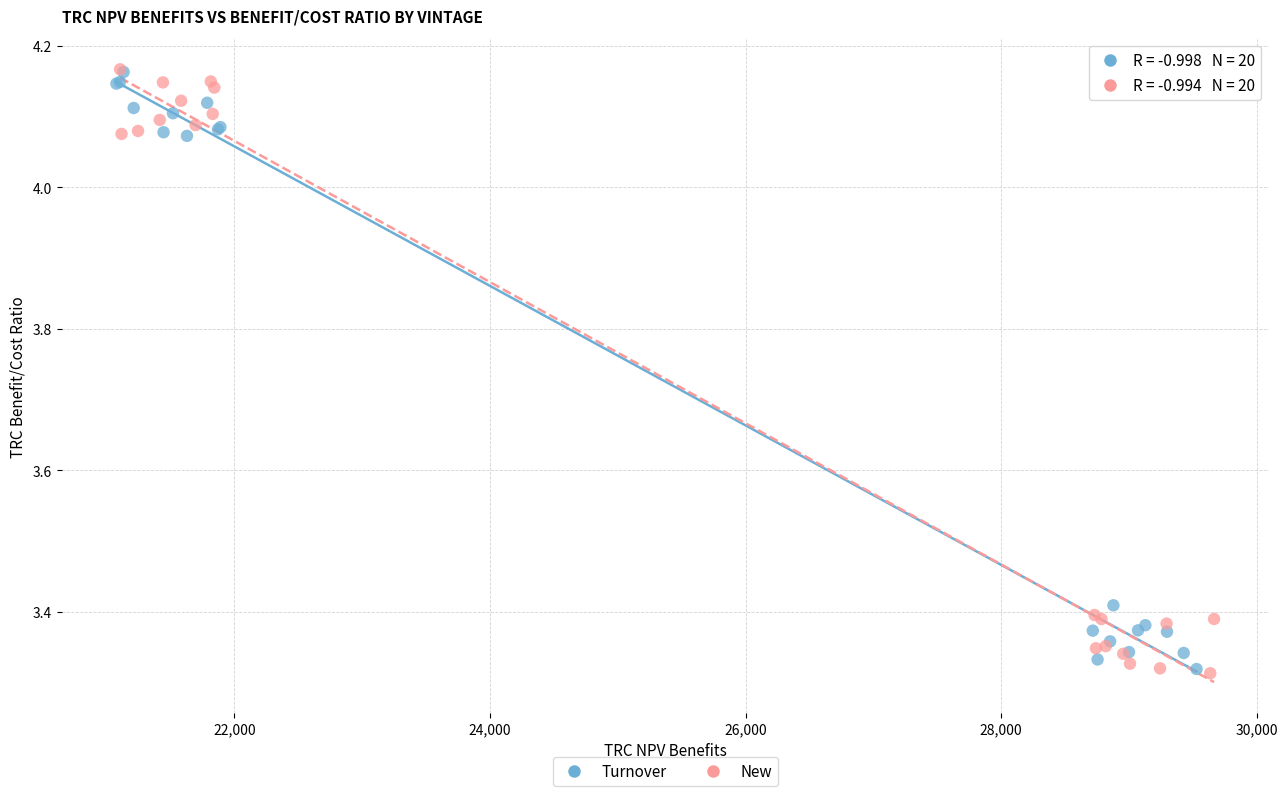

What are all the series names shown in the legend?

Turnover, New